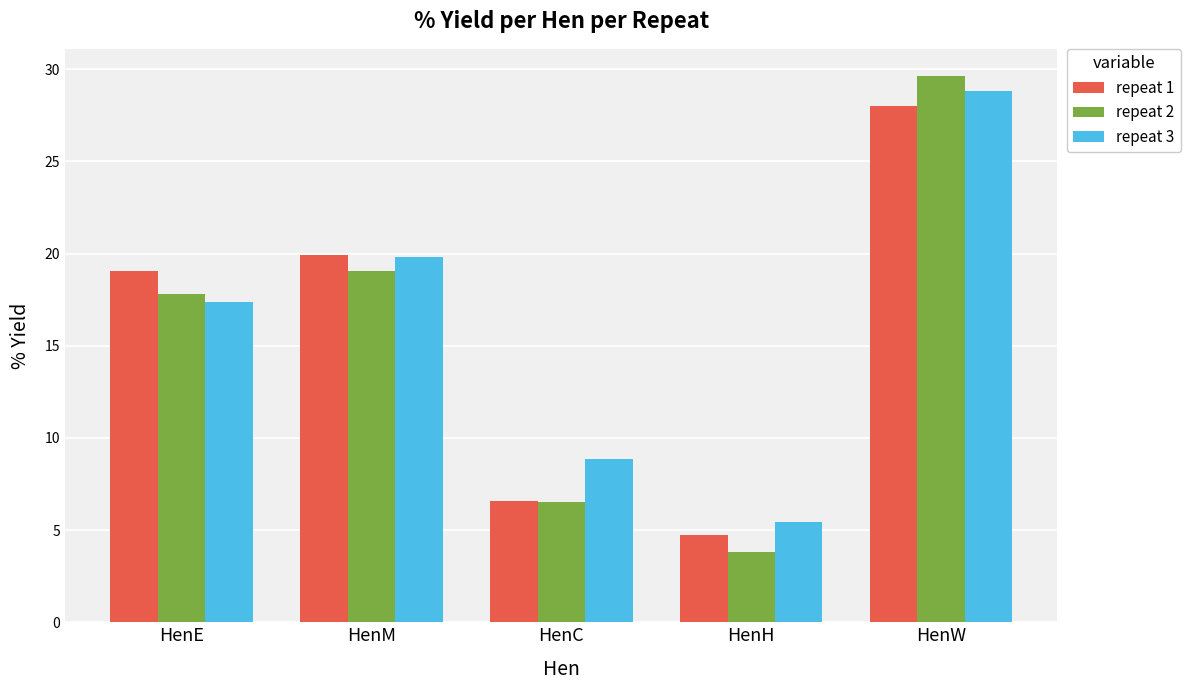

What is the average value of the repeat 2 series?

15.4